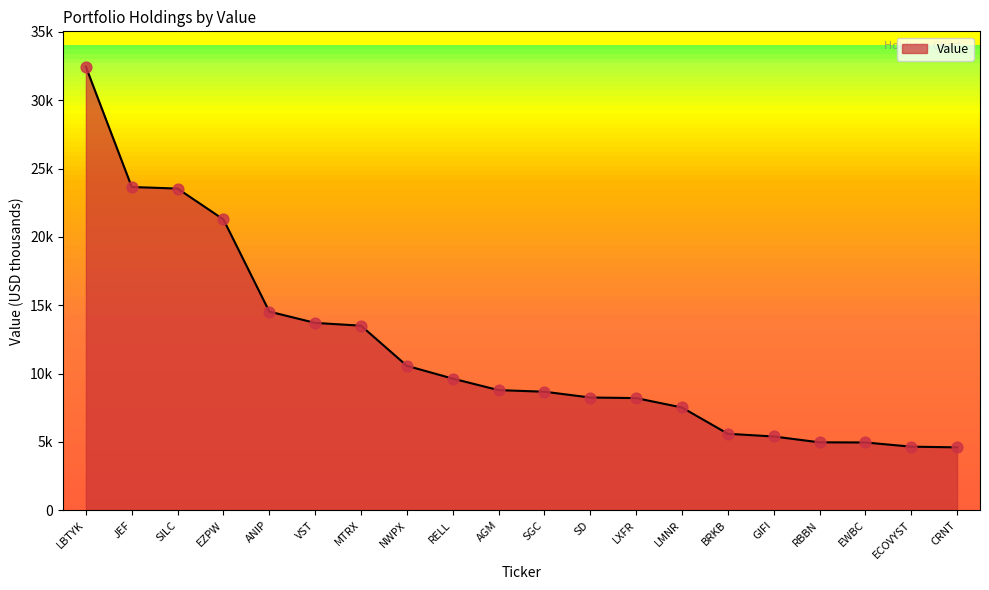

Between ANIP and LBTYK, which is larger?

LBTYK